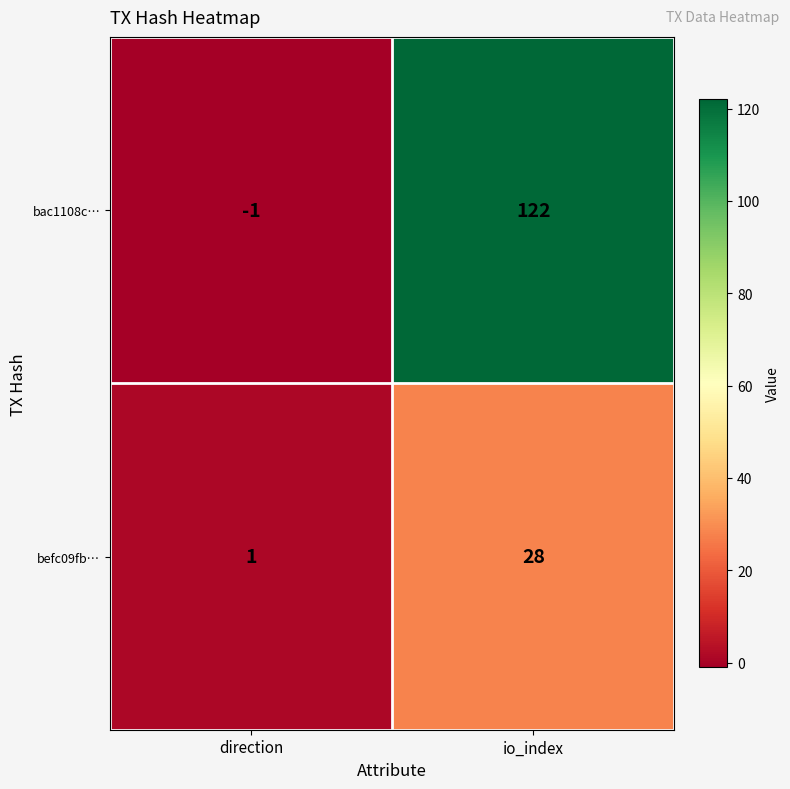

At how many categories does at least one series exceed 65?

1